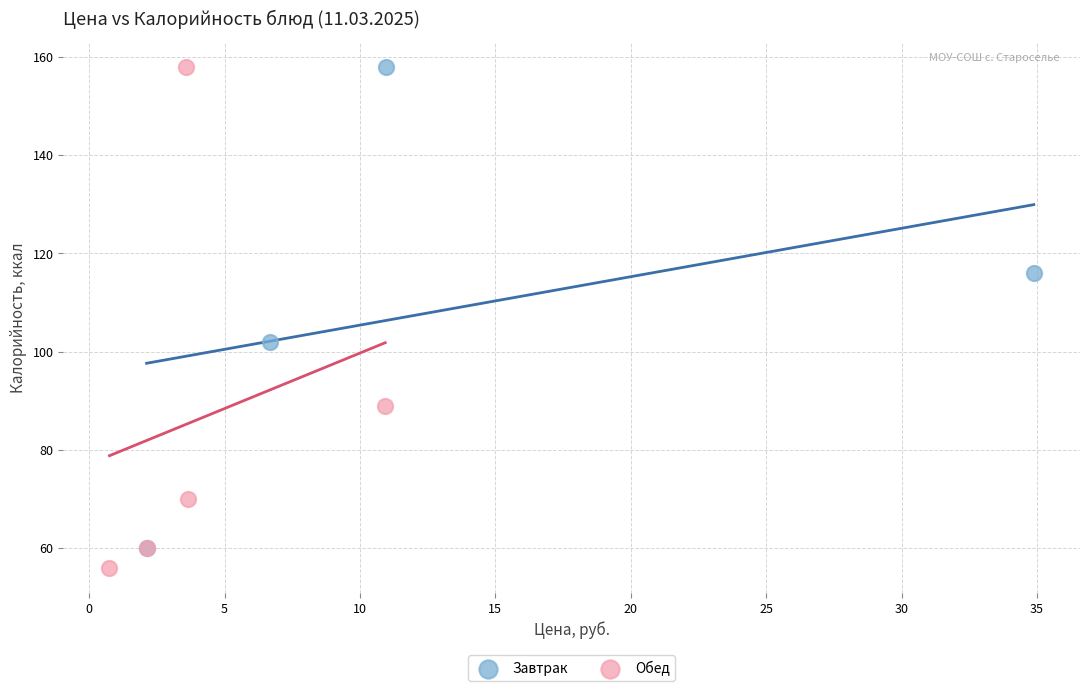

Which series contains the lowest Y value?

Обед